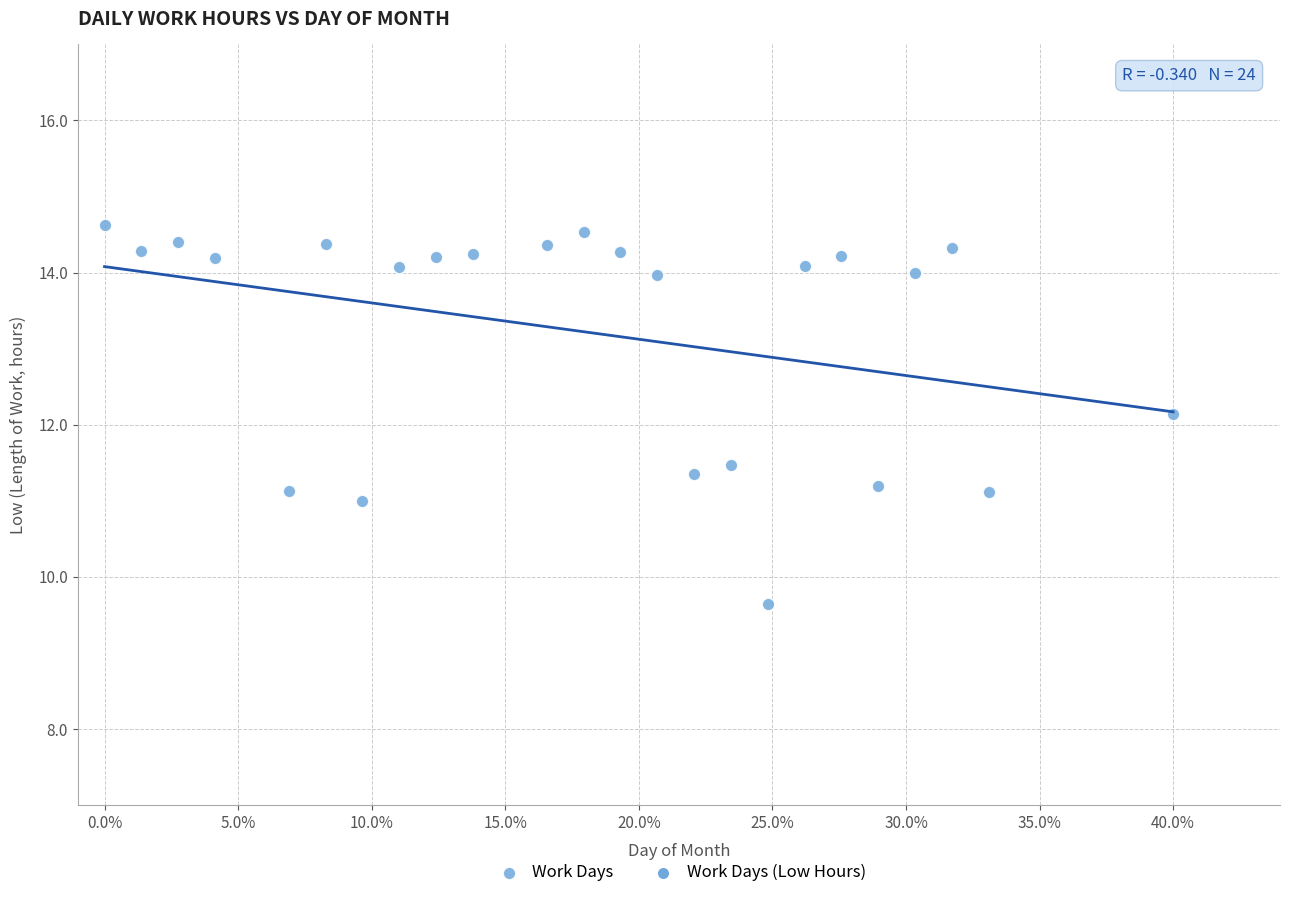

What is the range of Y values (max minus min)?

5.0